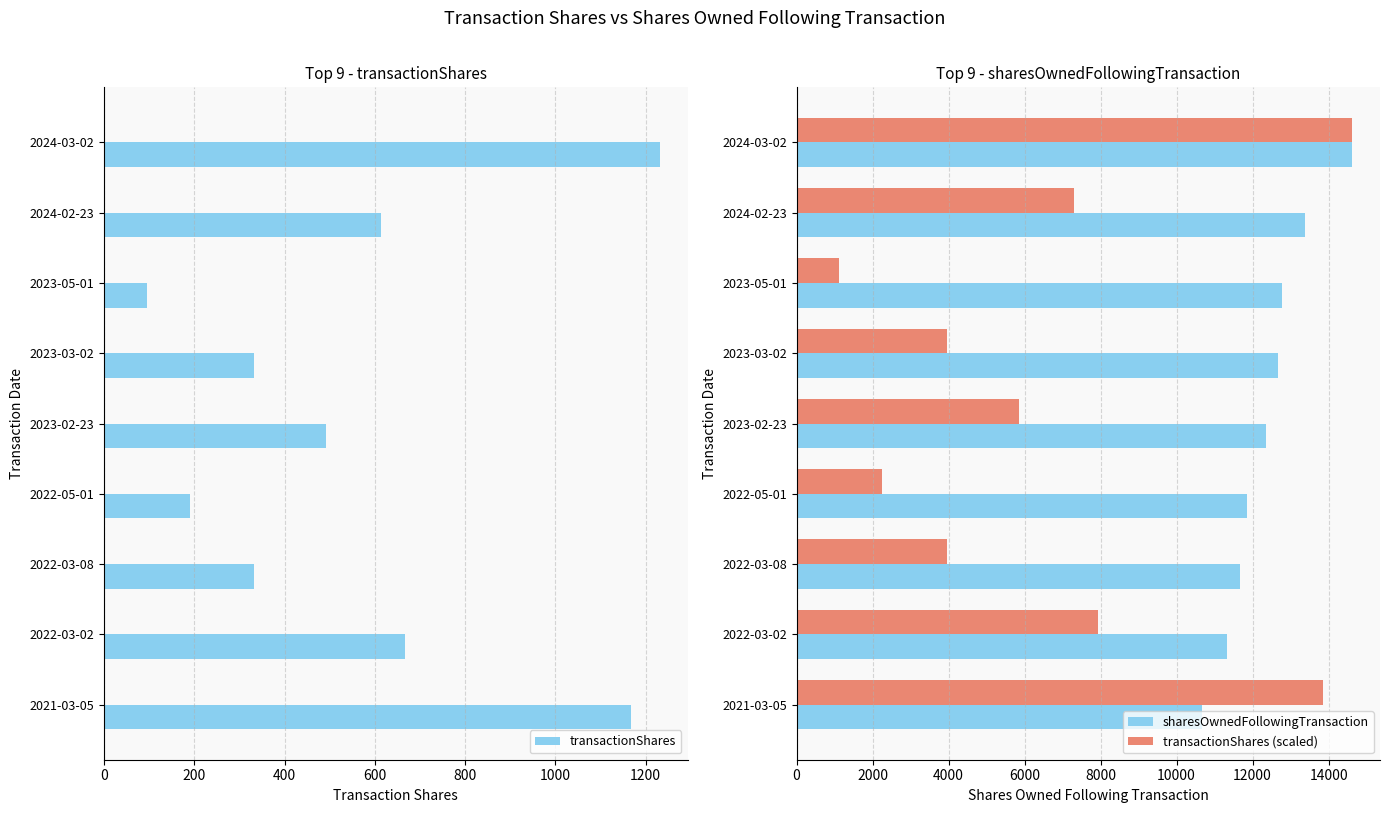

How many data points does each series have?

9